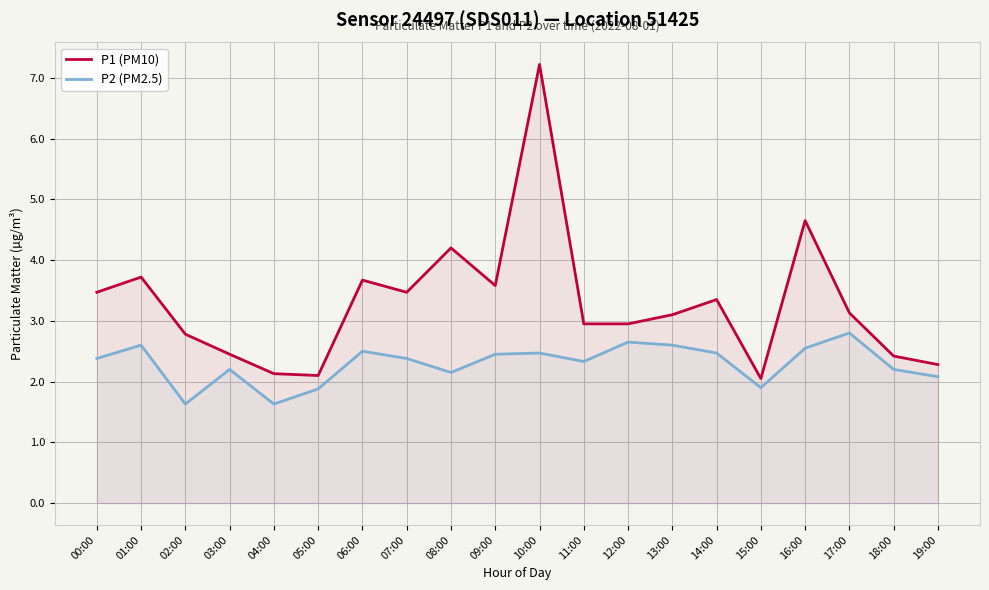

Which has a higher value, 03:00 or 11:00?

11:00